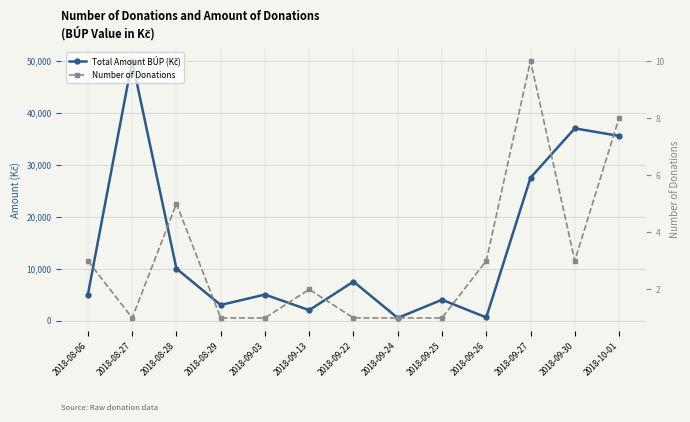

True or false: Number of Donations and Total Amount BÚP (Kč) intersect in this chart.

False